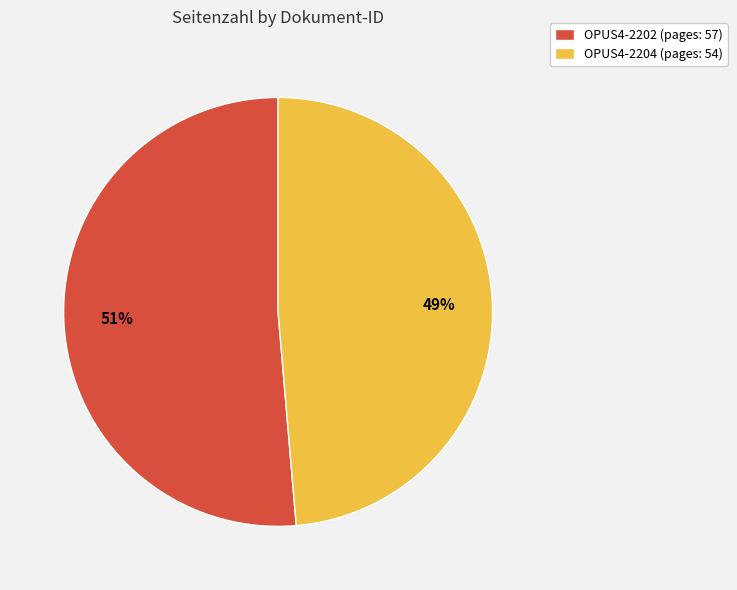

Rank the categories by value from lowest to highest.

OPUS4-2204, OPUS4-2202